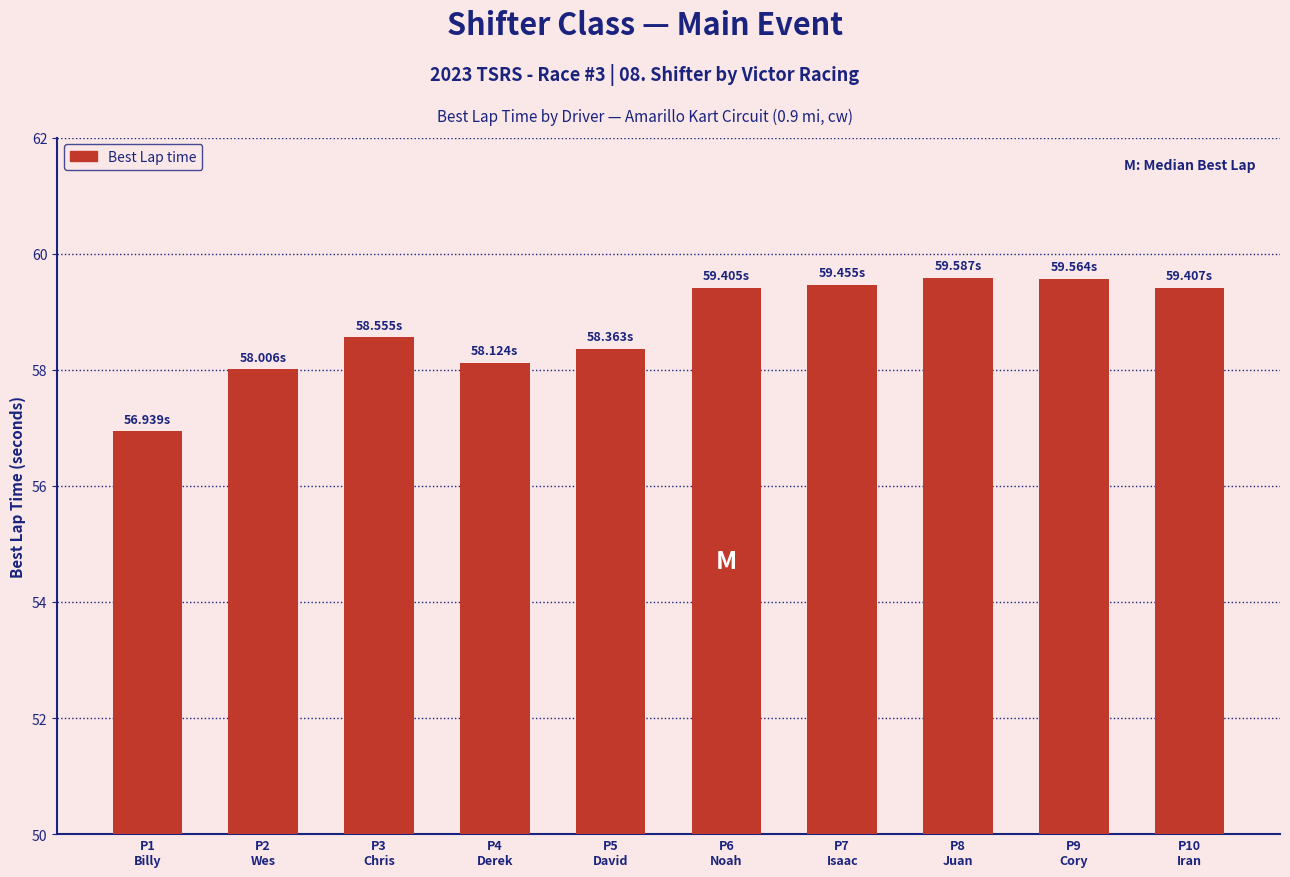

The chart shows a value of 38.7 at P9
Cory. True or false?

False